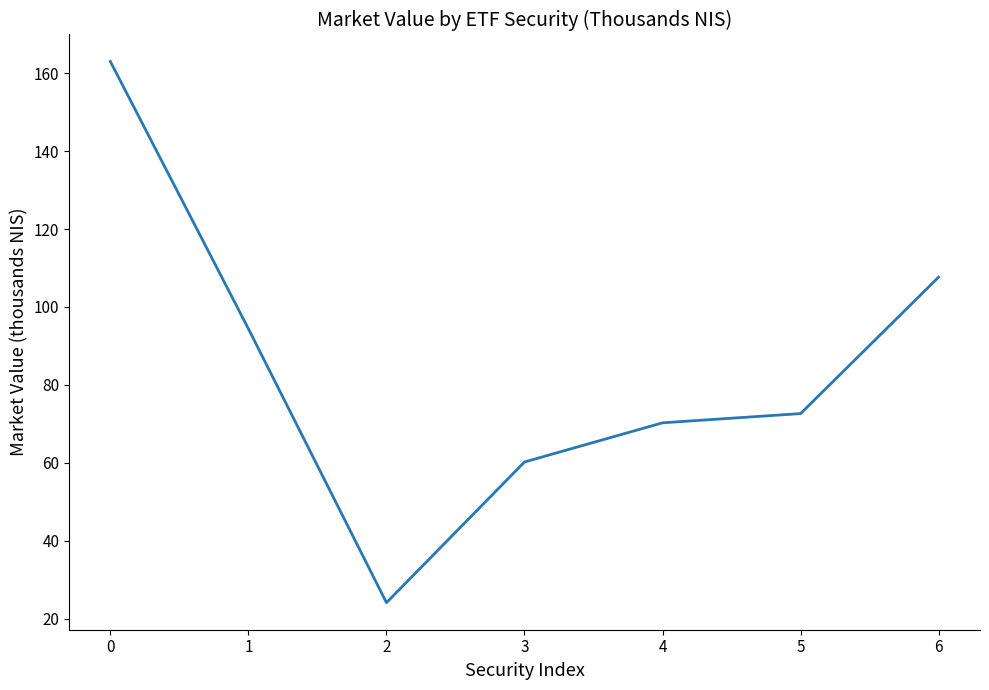

Which has a higher value, 3 or 4?

4